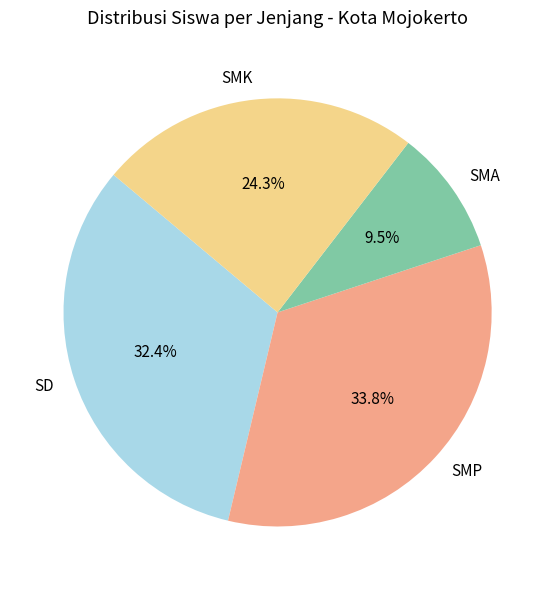

To the nearest percent, what is the average slice percentage?

25%